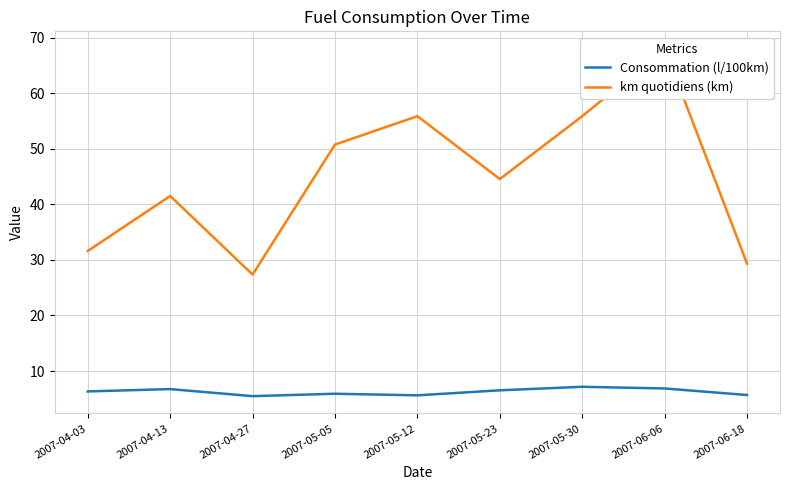

What is the maximum value for Consommation (l/100km)?

7.2